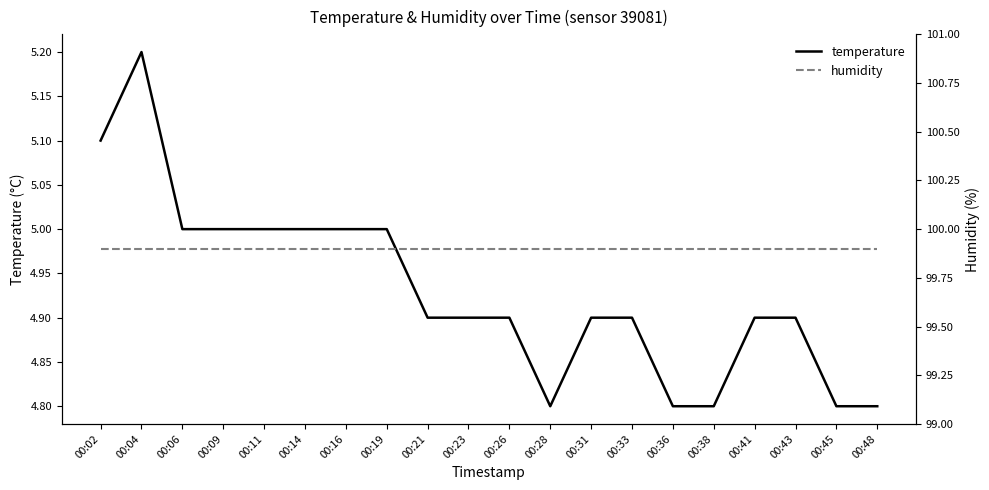

Reading right to left, extract all data points from this chart.

temperature: 4.8	4.8	4.9	4.9	4.8	4.8	4.9	4.9	4.8	4.9	4.9	4.9	5.0	5.0	5.0	5.0	5.0	5.0	5.2	5.1
humidity: 99.9	99.9	99.9	99.9	99.9	99.9	99.9	99.9	99.9	99.9	99.9	99.9	99.9	99.9	99.9	99.9	99.9	99.9	99.9	99.9